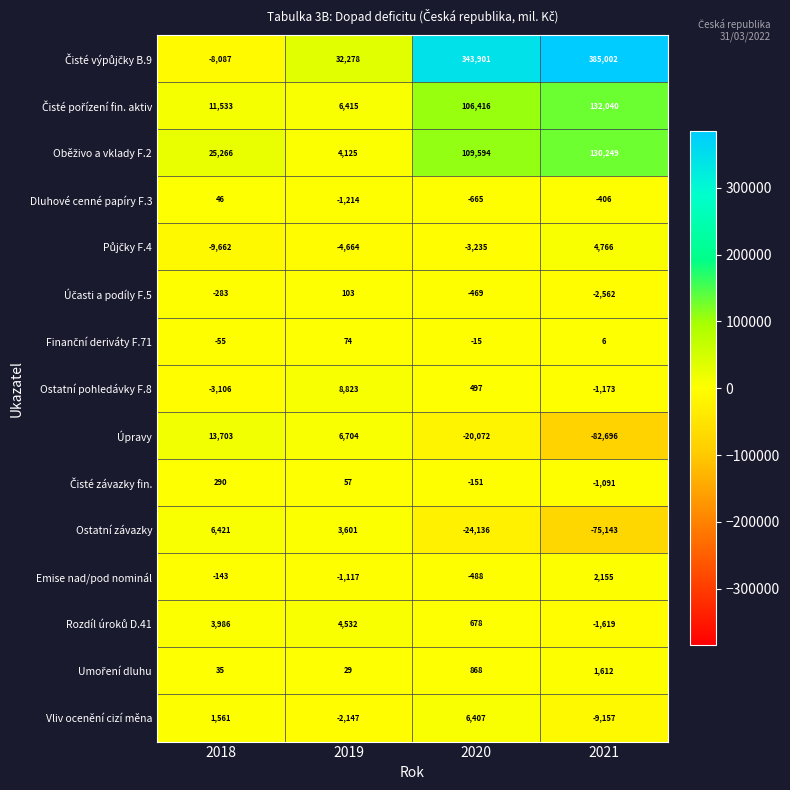

The Emise nad/pod nominál series shows 1231 at 2021. True or false?

False